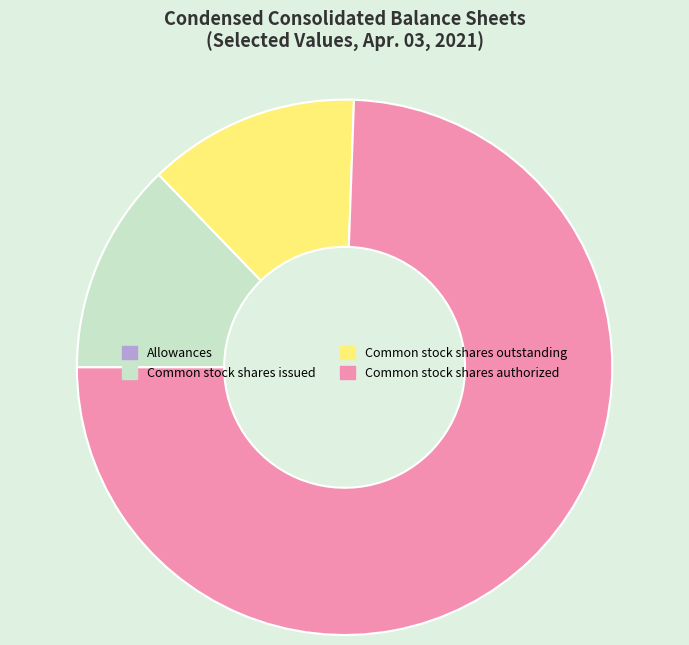

Is the sum of Common stock shares outstanding and Common stock shares authorized greater than half?

Yes